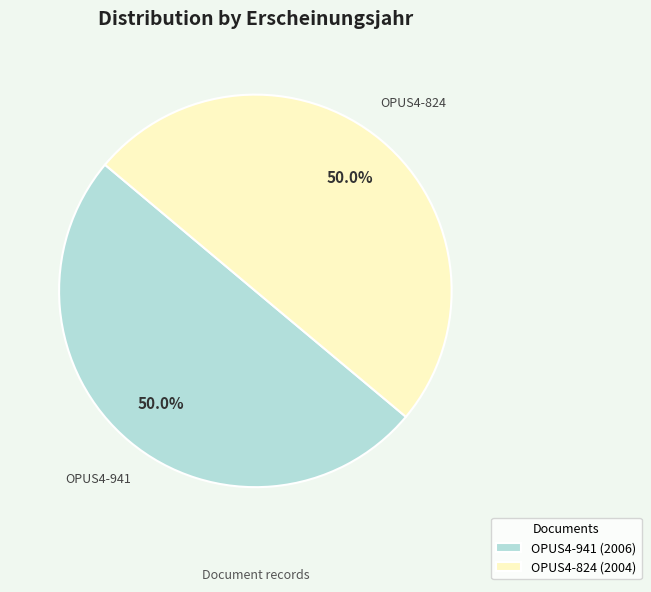

To the nearest percent, what percentage of the pie is OPUS4-824?

50%